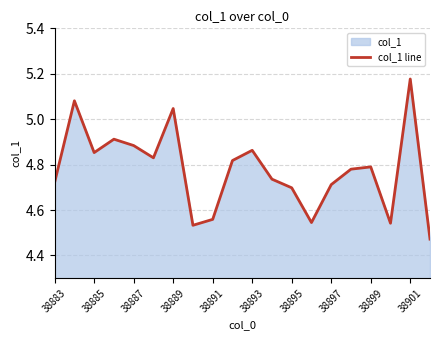

What is the difference between the maximum and minimum values?

0.7